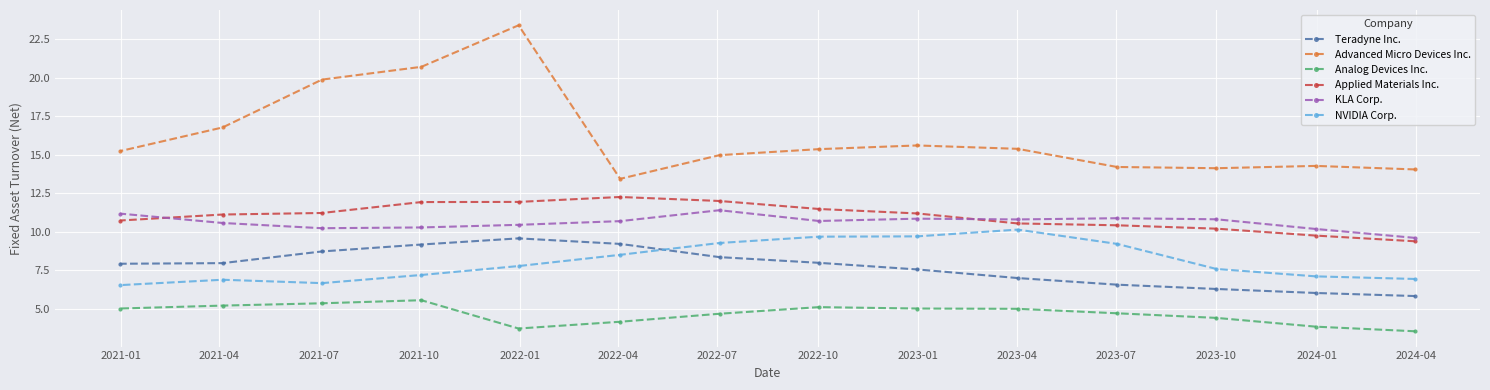

Which series has the widest spread of values?

Advanced Micro Devices Inc.